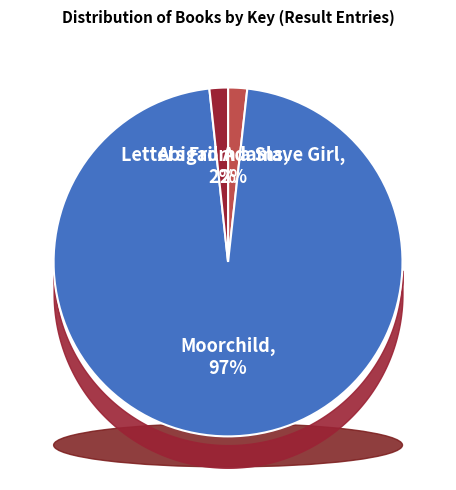

True or false: Moorchild accounts for 86% of the total.

False